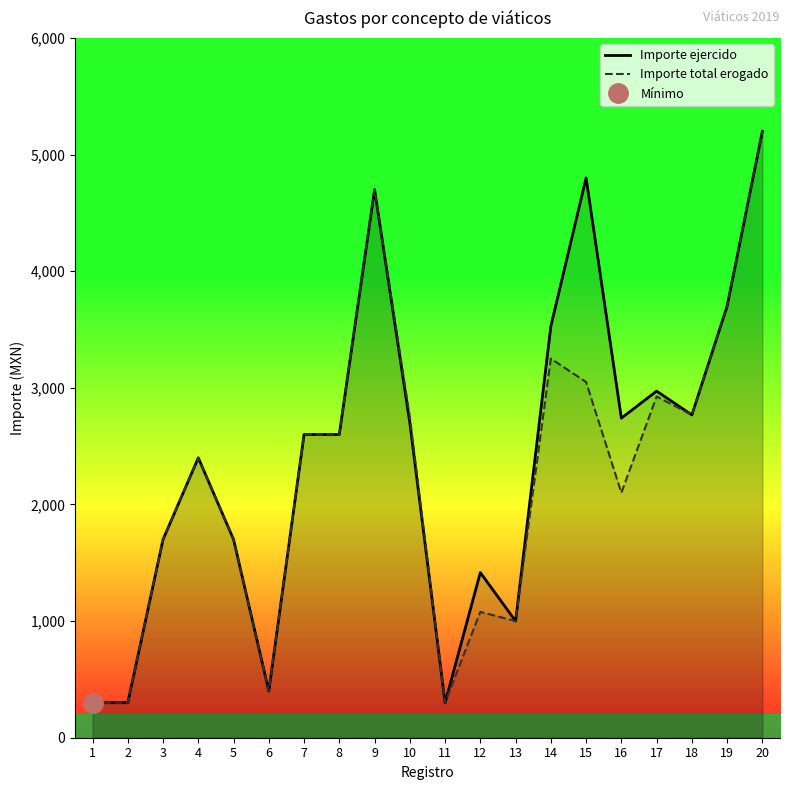

The value of Importe ejercido at 10 is 4209. True or false?

False